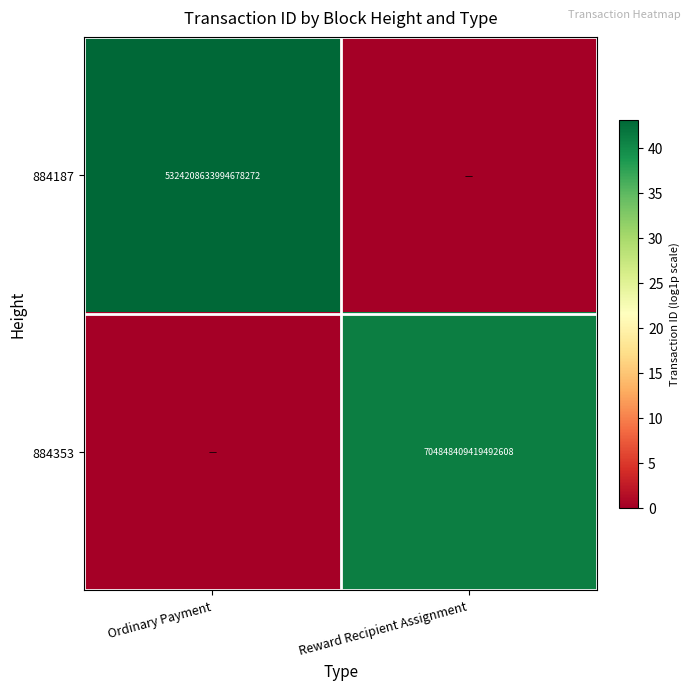

Count the number of categories in the chart.

2